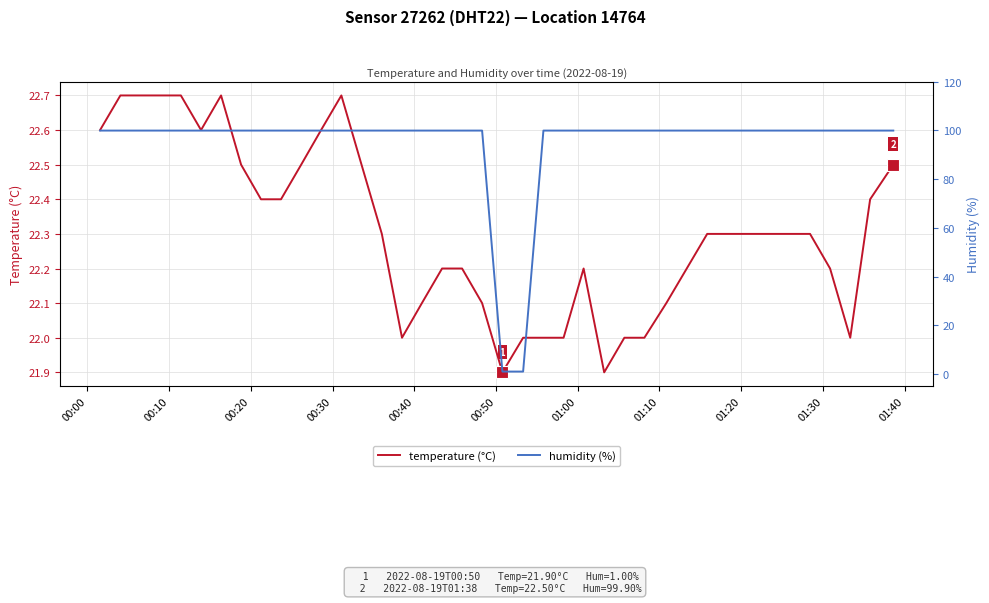

Is it true that temperature (°C) equals 33.3 at 31?

False